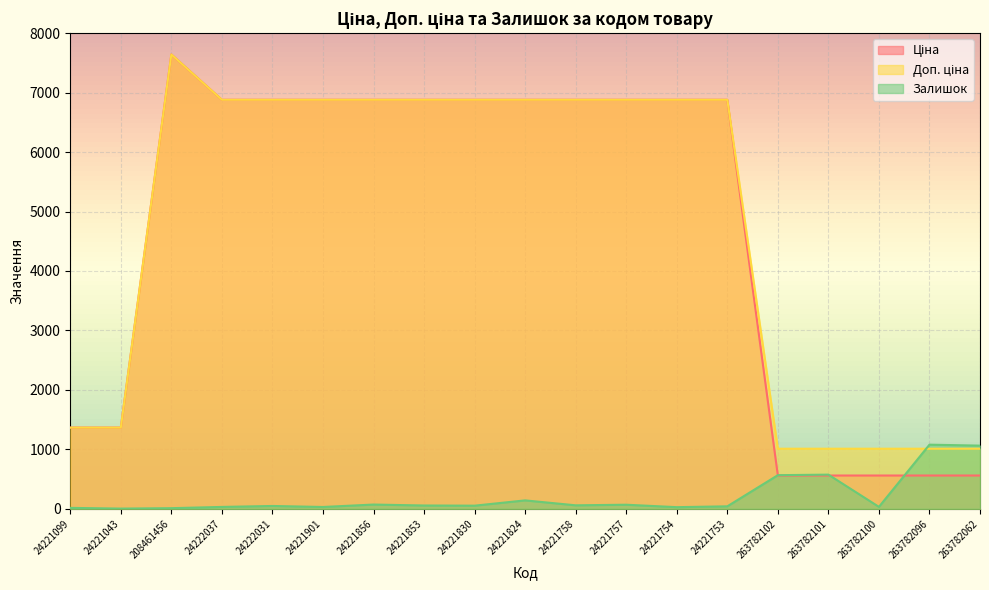

What is the label of the 17th point from the right?

208461456